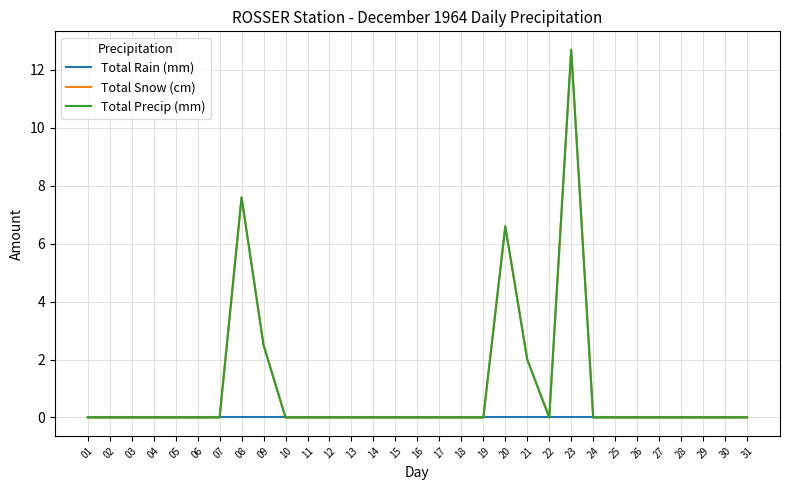

What is the spread (max minus min) of values at 23?

12.7